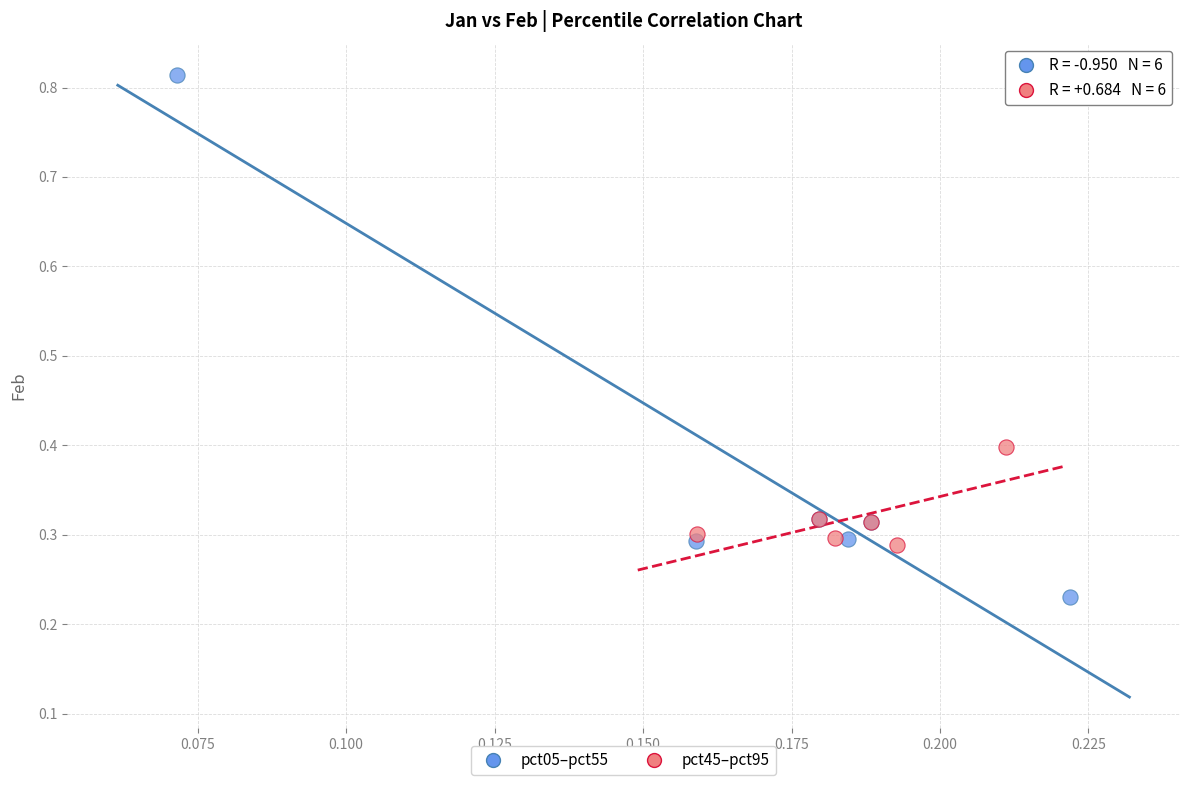

Which series contains the lowest Y value?

pct05–pct55